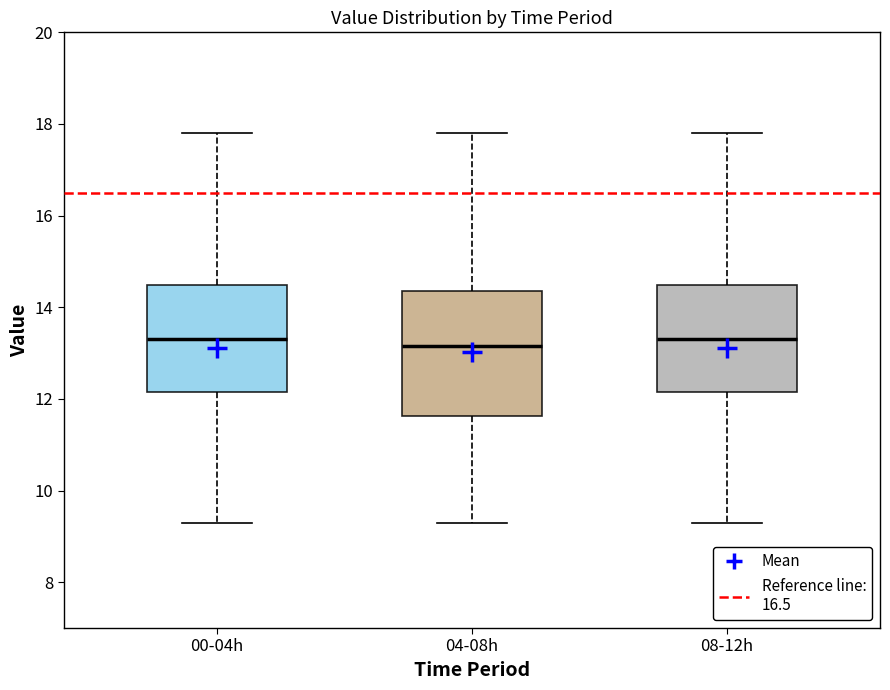

Reading left to right, transcribe this box plot: for each box, give where its median line is, the range the box spans, and where its two whiskers end, as read against the y-axis. The values are not printed on the chart, so give them approximately, as read against the axis.

00-04h: median 13.4, box 12.2 to 14.4, whiskers 9.4 to 17.8
04-08h: median 13.2, box 11.6 to 14.4, whiskers 9.4 to 17.8
08-12h: median 13.4, box 12.2 to 14.4, whiskers 9.4 to 17.8